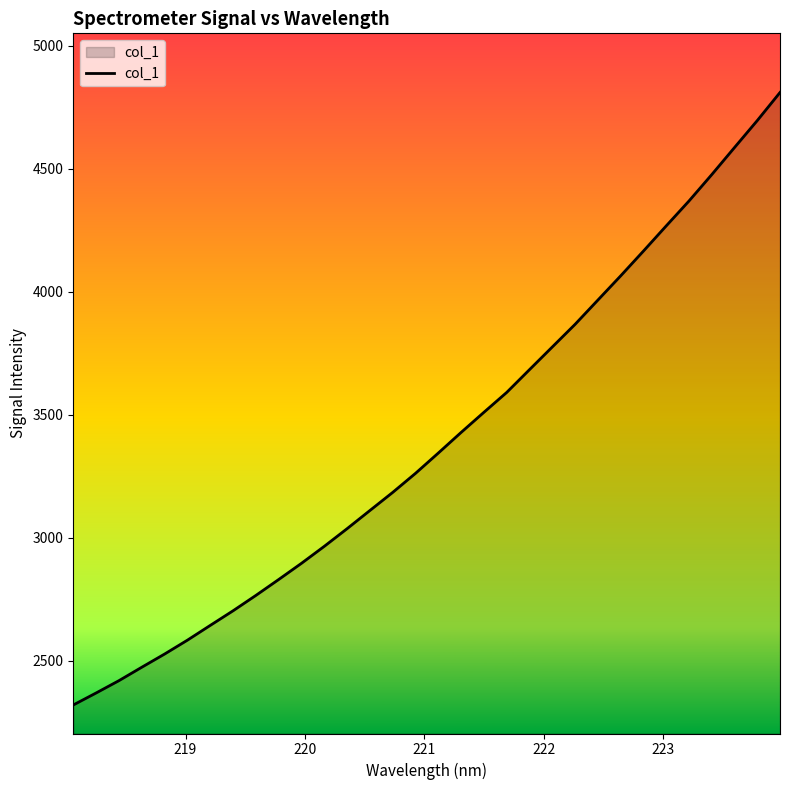

Does the chart display data point markers on the line(s)?

No